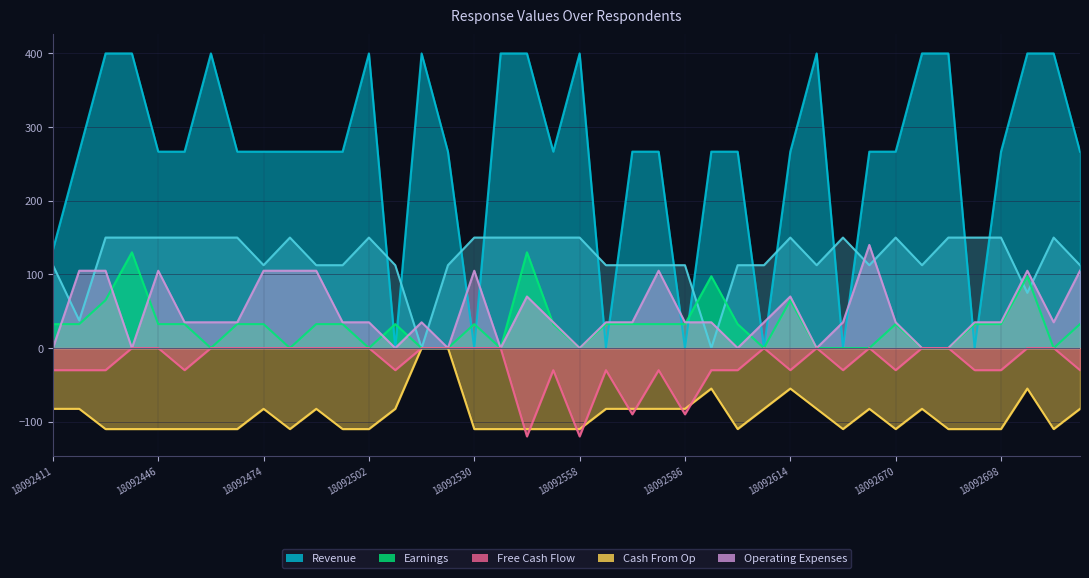

At 18092460, list the series in order from smallest to largest.

Cash From Op, Earnings, Free Cash Flow, Operating Expenses, Earnings2, Revenue